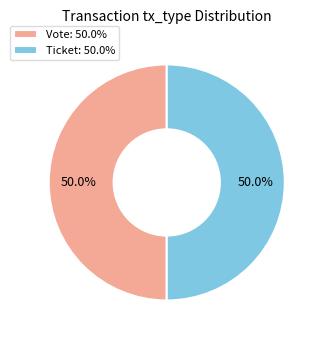

Is the sum of Ticket: 50.0% and Vote: 50.0% greater than half?

Yes